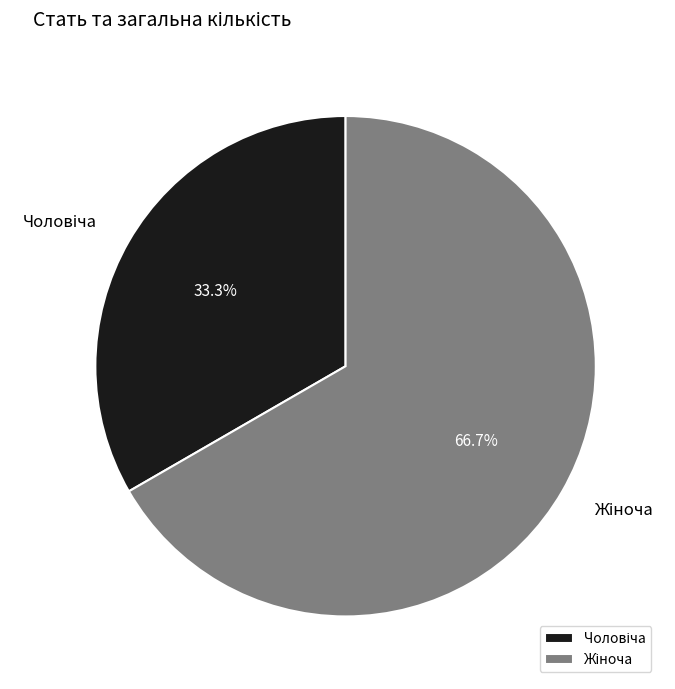

Does Жіноча account for over 50% of the chart?

Yes